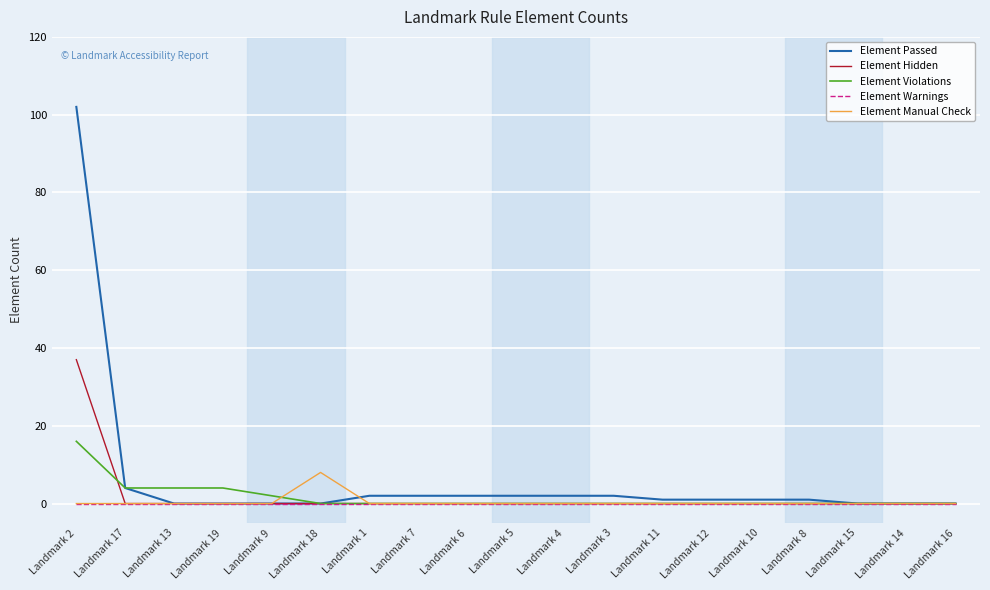

At which category is the sum across all series the highest?

Landmark 2